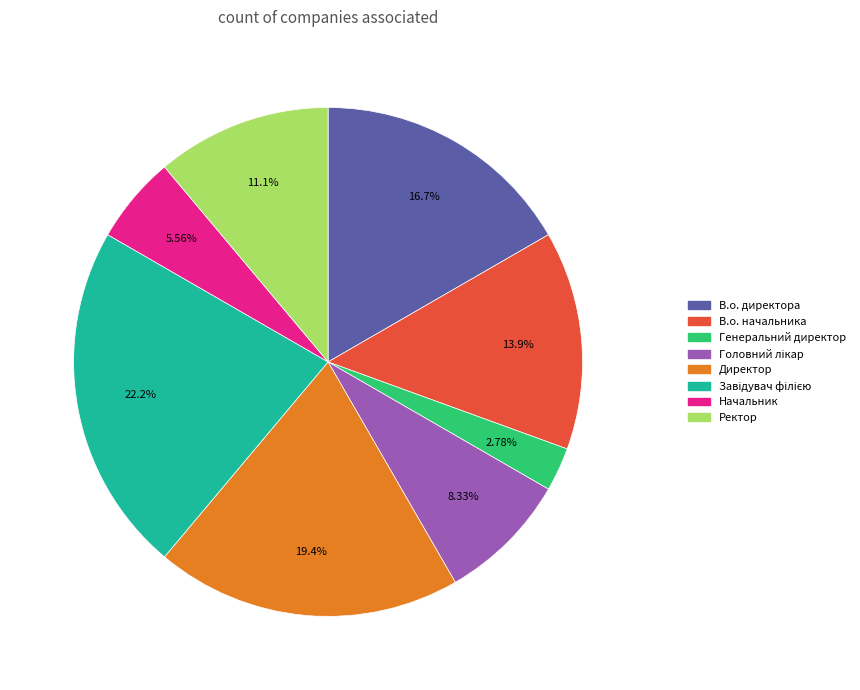

Is there any slice that represents more than half of the pie?

No